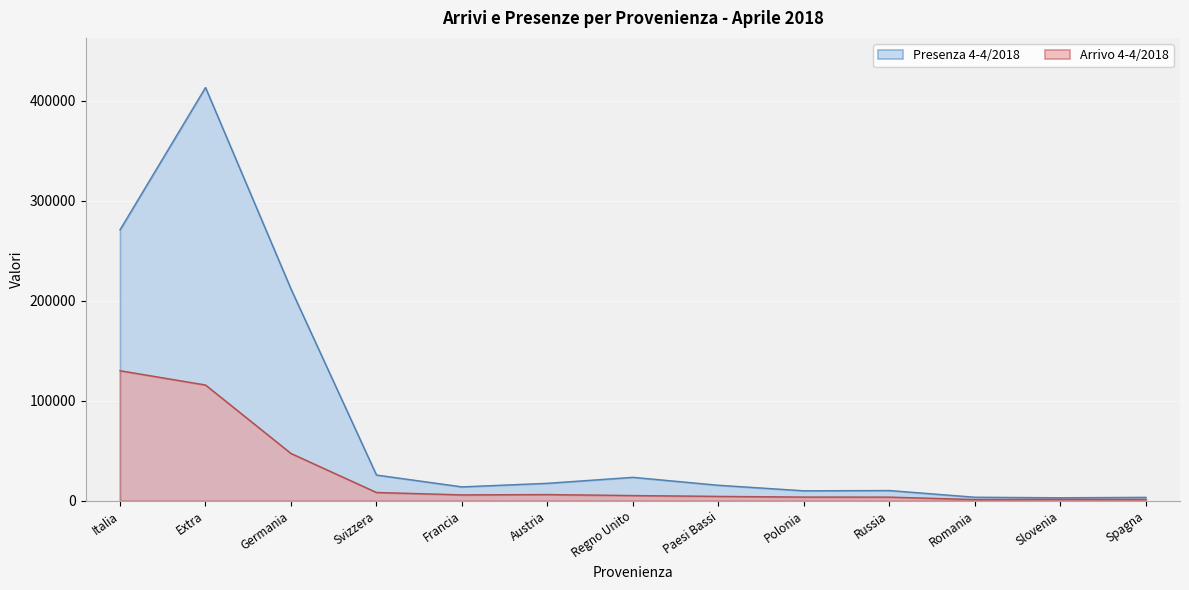

How many lines are shown in the chart?

2